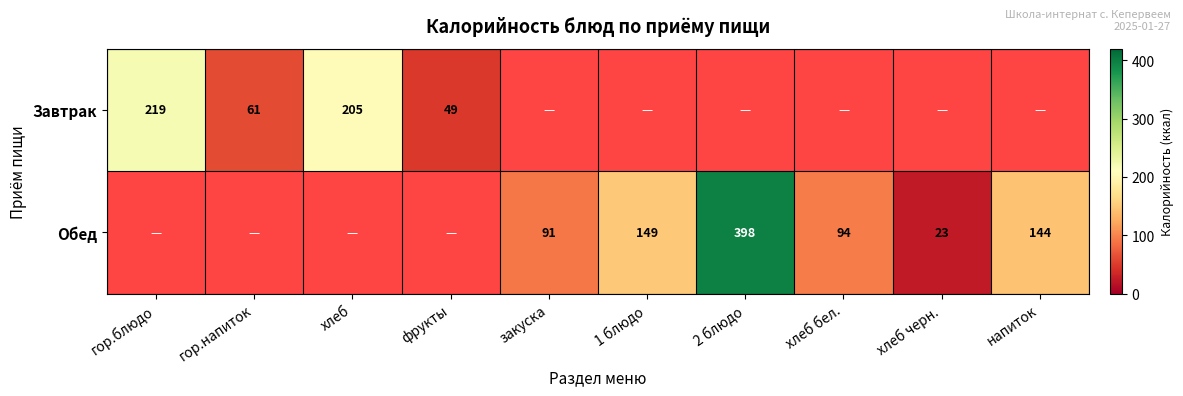

The Завтрак series shows 100 at гор.блюдо. True or false?

False